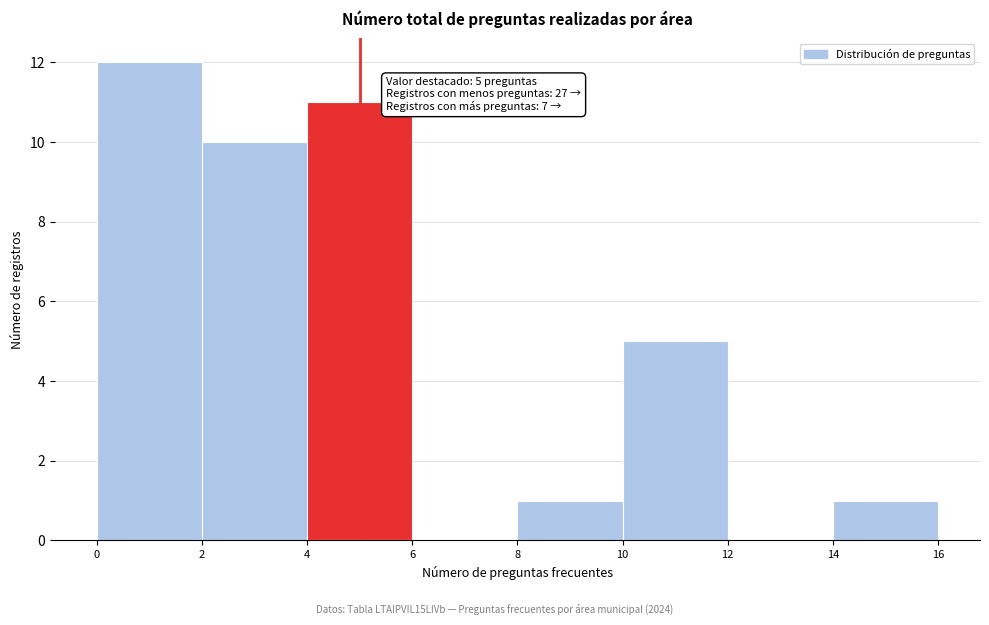

Over which range of the x-axis is the bar tallest?

0 to 2